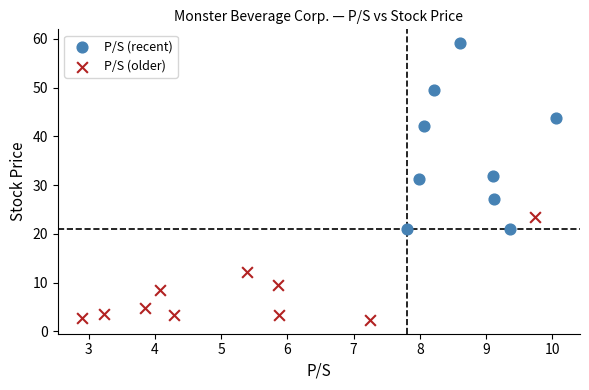

Which series contains the lowest Y value?

P/S (older)